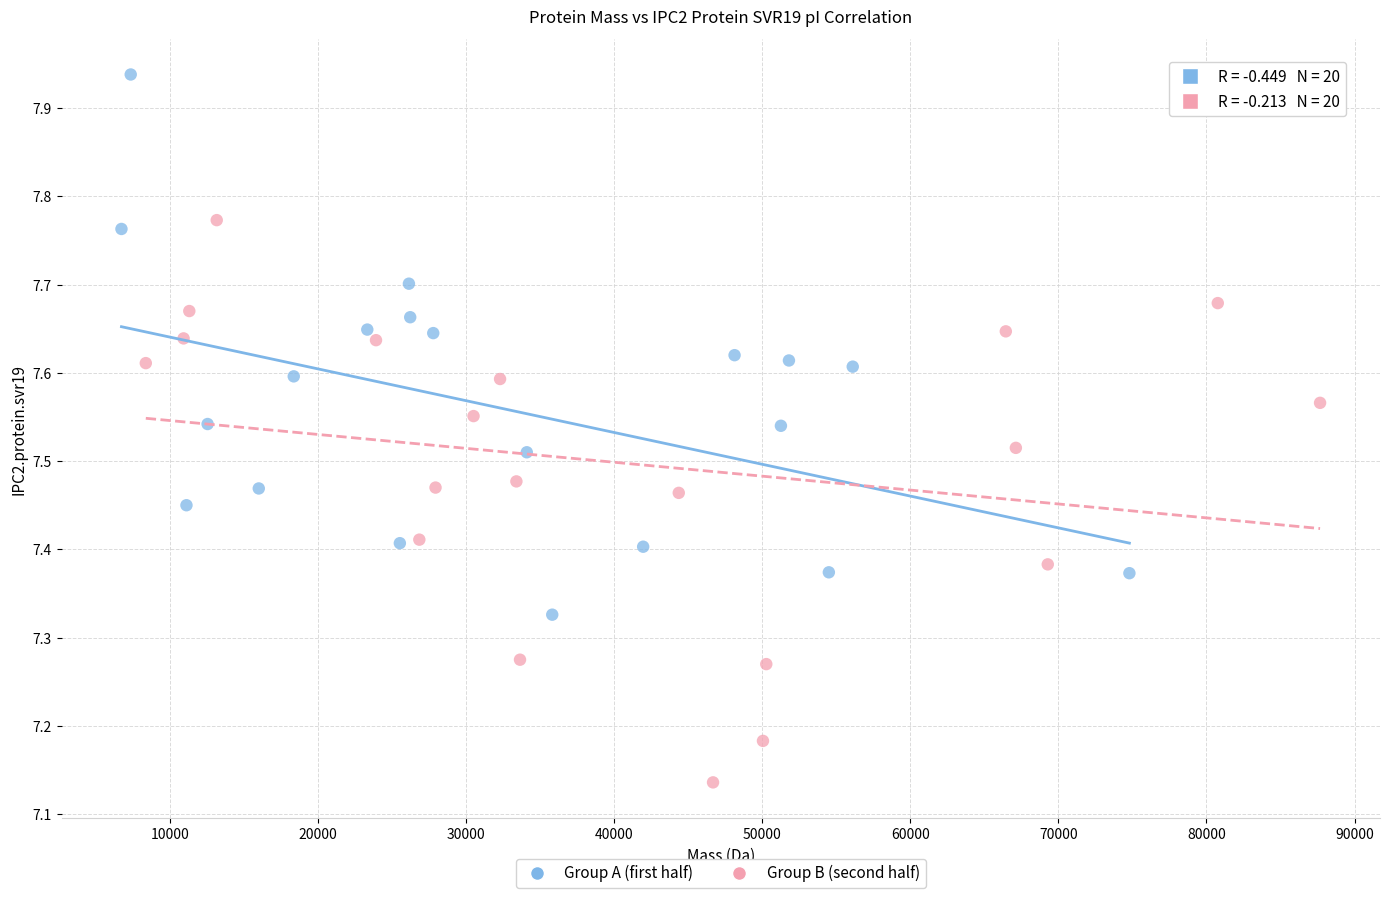

Which series reaches the minimum Y coordinate?

Group B (second half)